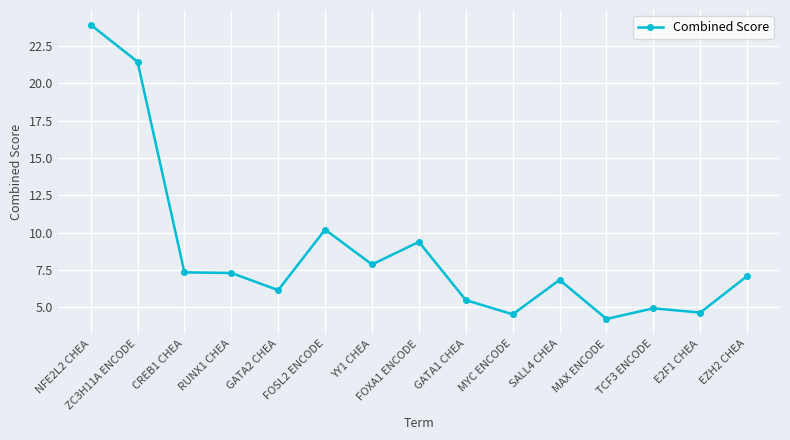

Where does the data first go above 7?

NFE2L2 CHEA